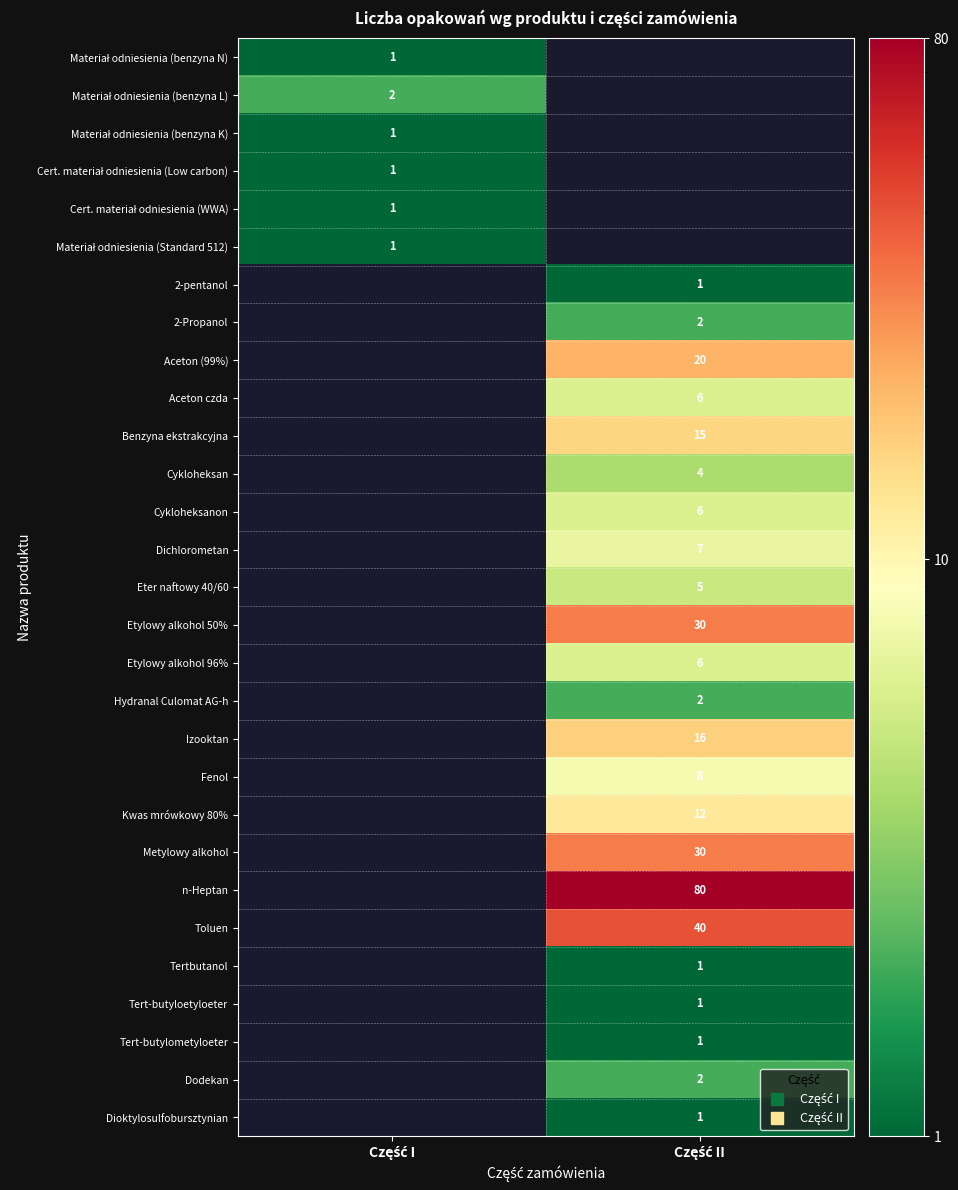

At how many categories does at least one series exceed 10?

1